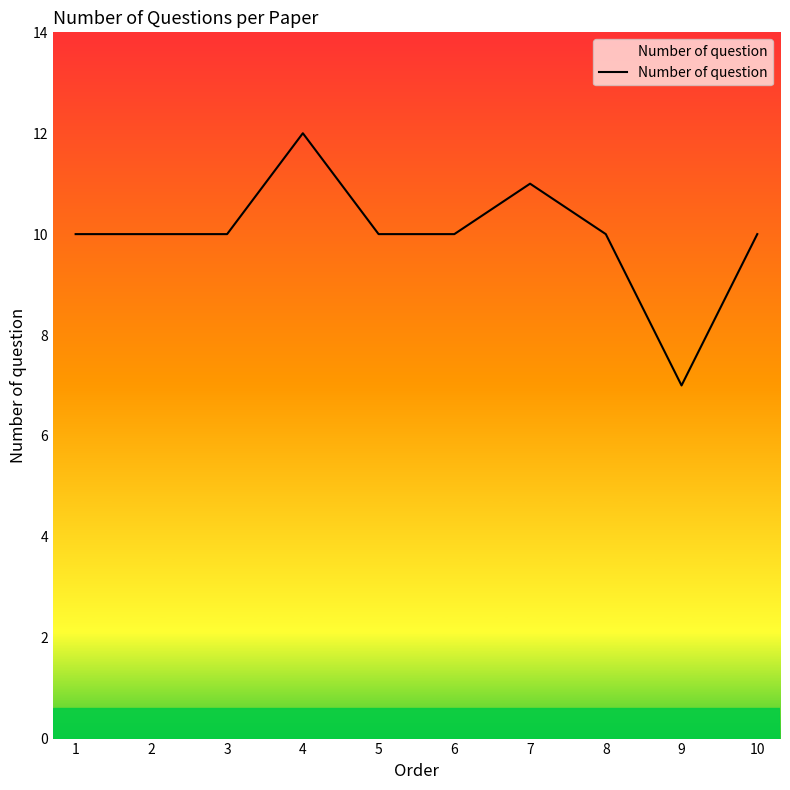

What is the sum of all values?

100